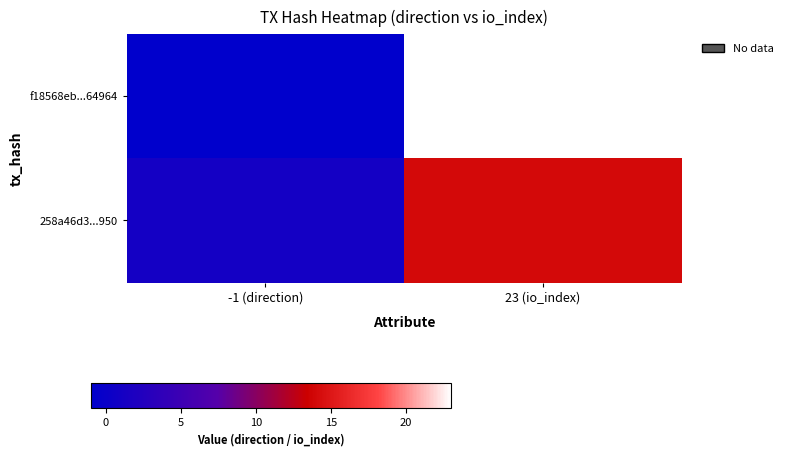

What is the maximum value shown in the chart?

23